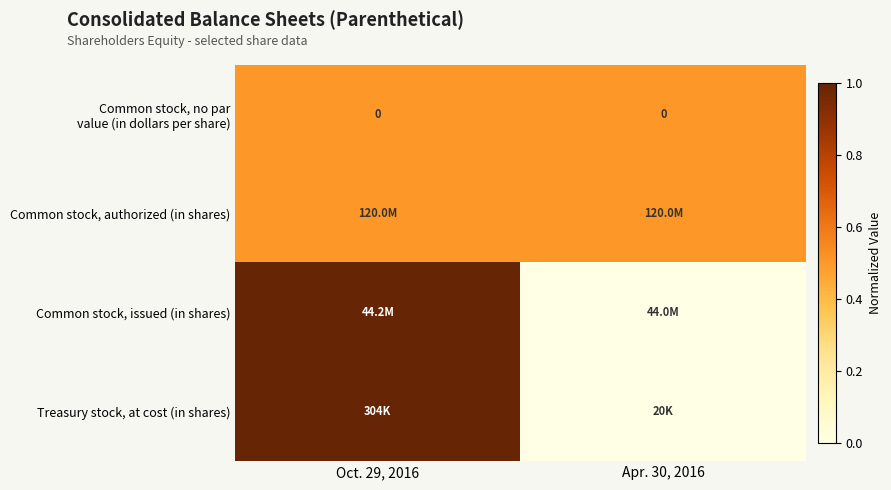

Between Oct. 29, 2016 and Apr. 30, 2016, which is larger?

Oct. 29, 2016